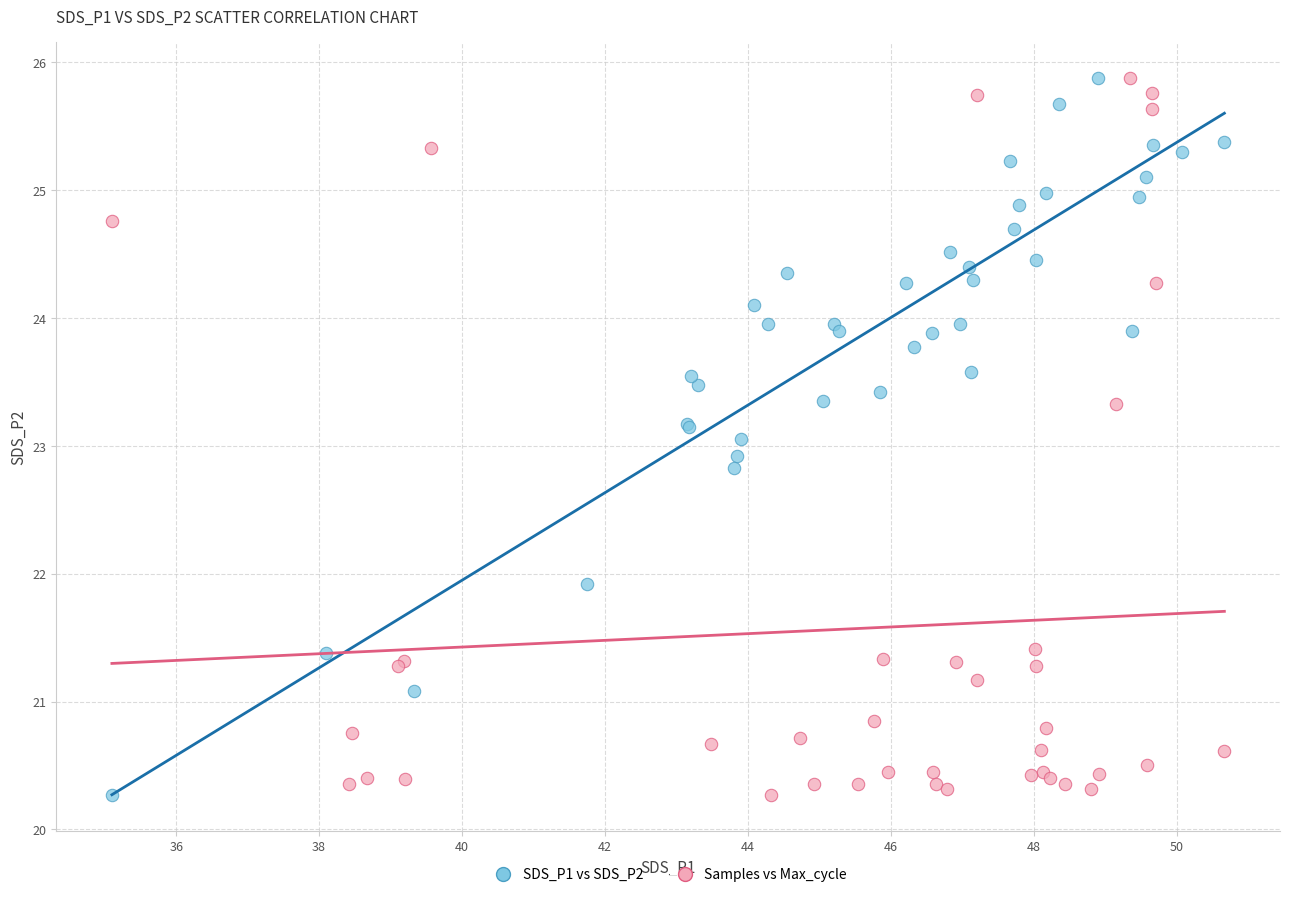

What are all the series names shown in the legend?

SDS_P1 vs SDS_P2, Samples vs Max_cycle